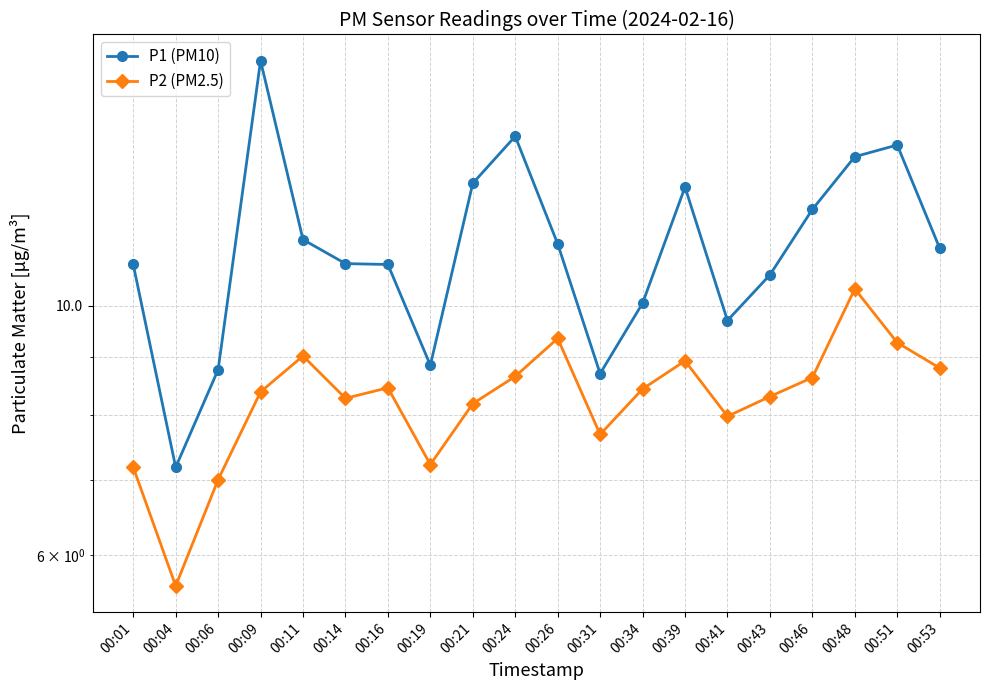

At which label does P1 (PM10) first exceed 11?

00:09